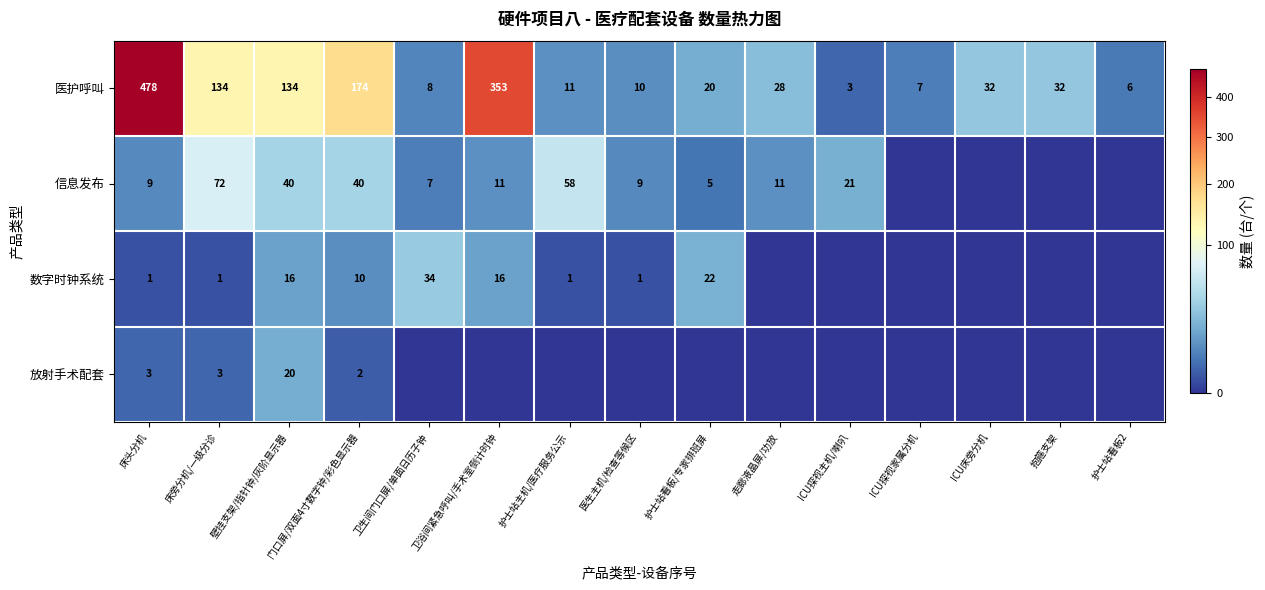

What is the spread (max minus min) of values at 门口屏/双面4寸数字钟/彩色显示器?

172